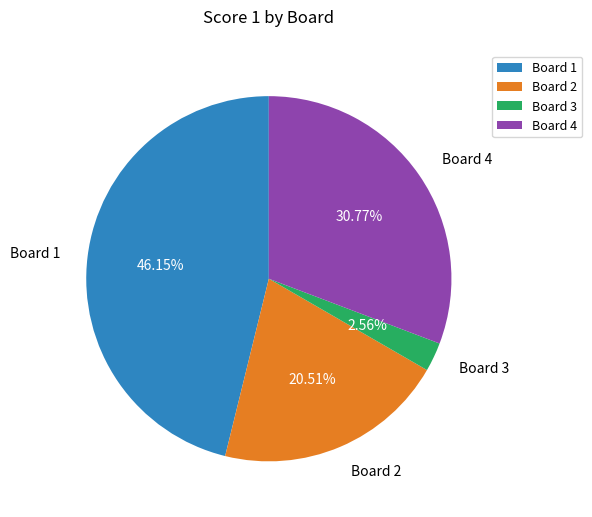

Which has a higher value, Board 4 or Board 2?

Board 4